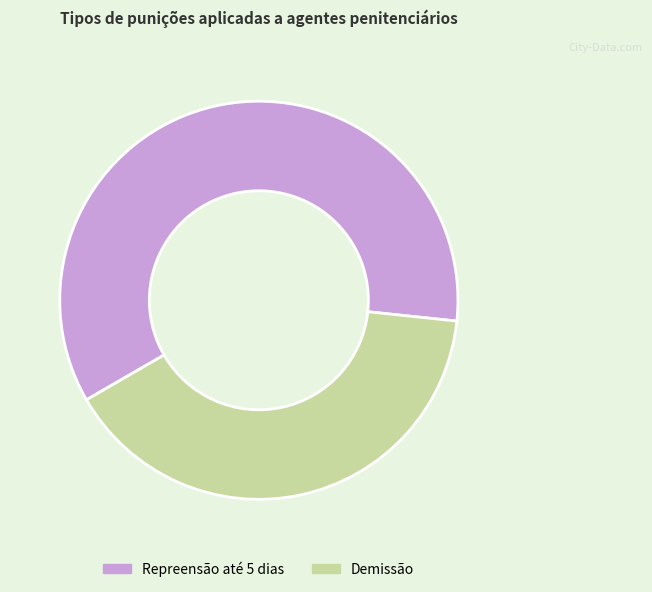

Approximately how many times larger is the value at Repreensão até 5 dias compared to Demissão?

1.5